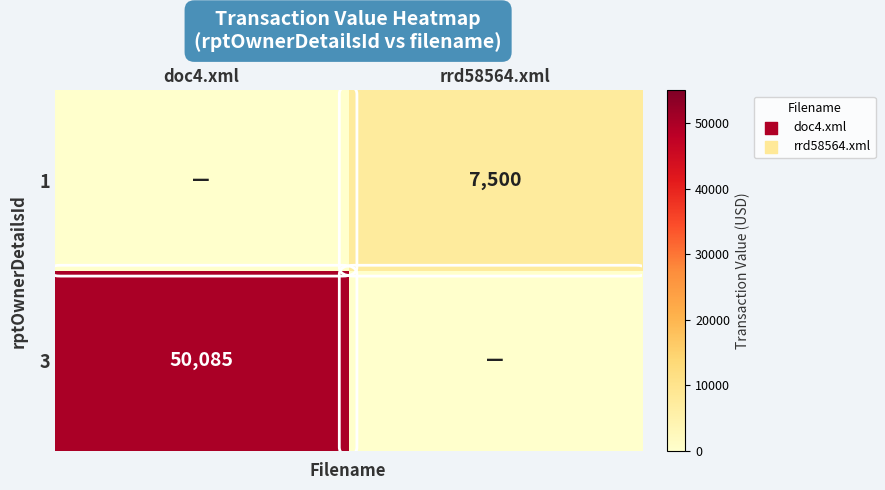

True or false: 1 has a value of 7500 at rrd58564.xml.

True